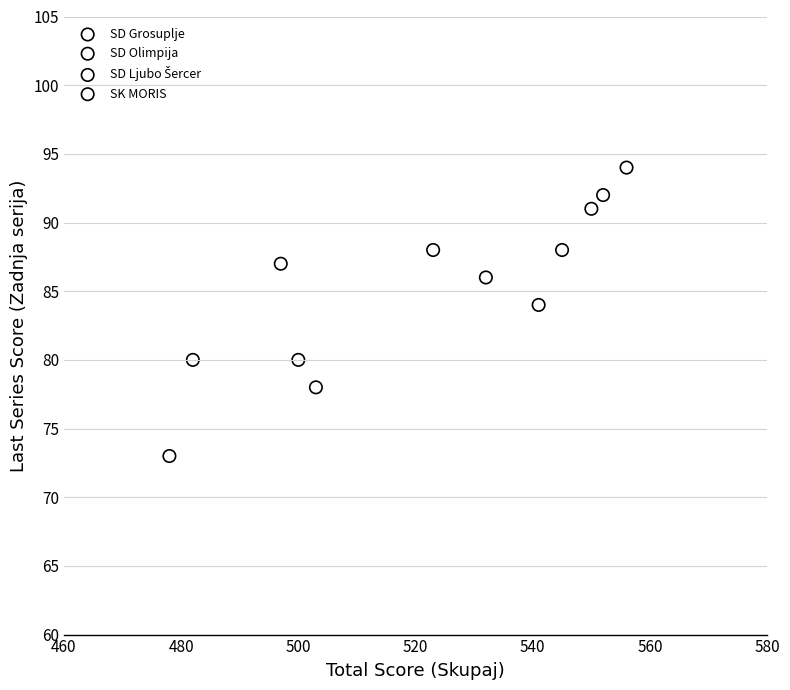

Which series reaches the minimum Y coordinate?

SD Olimpija